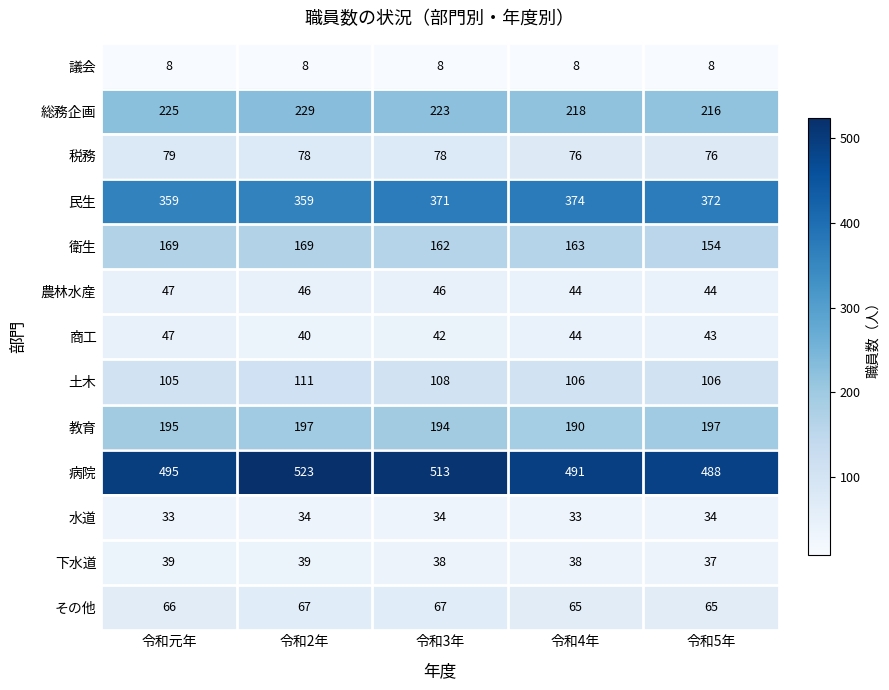

The value of 土木 at 令和4年 is 69. True or false?

False